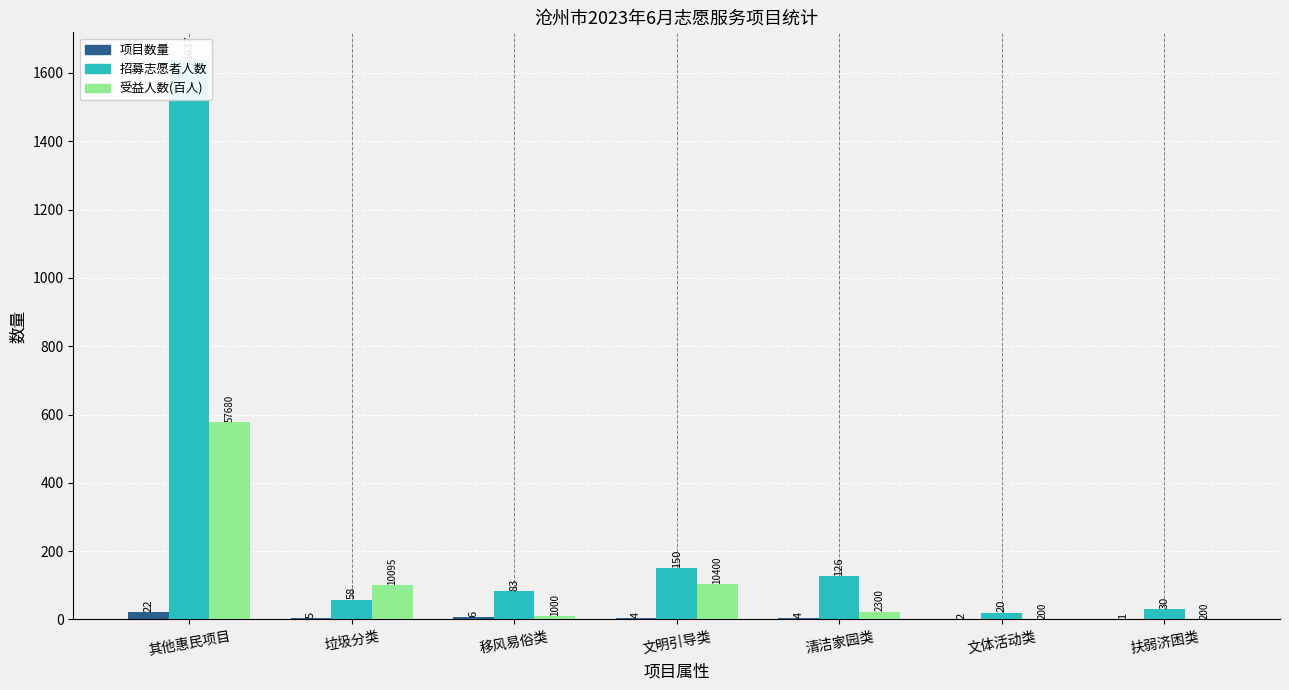

What is the difference between the second highest and second lowest values in the 受益人数(百人) series?

102.0